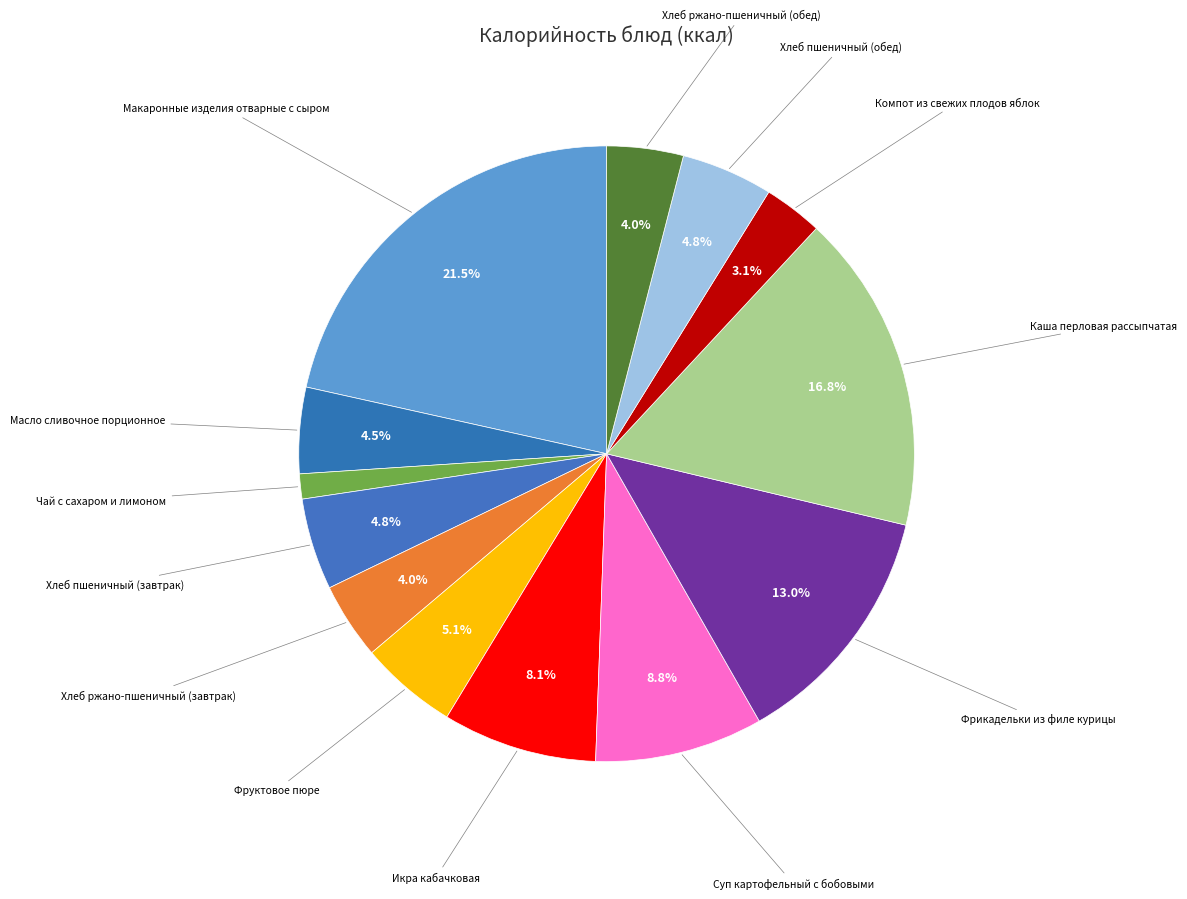

Which slice is the largest?

Макаронные изделия отварные с сыром